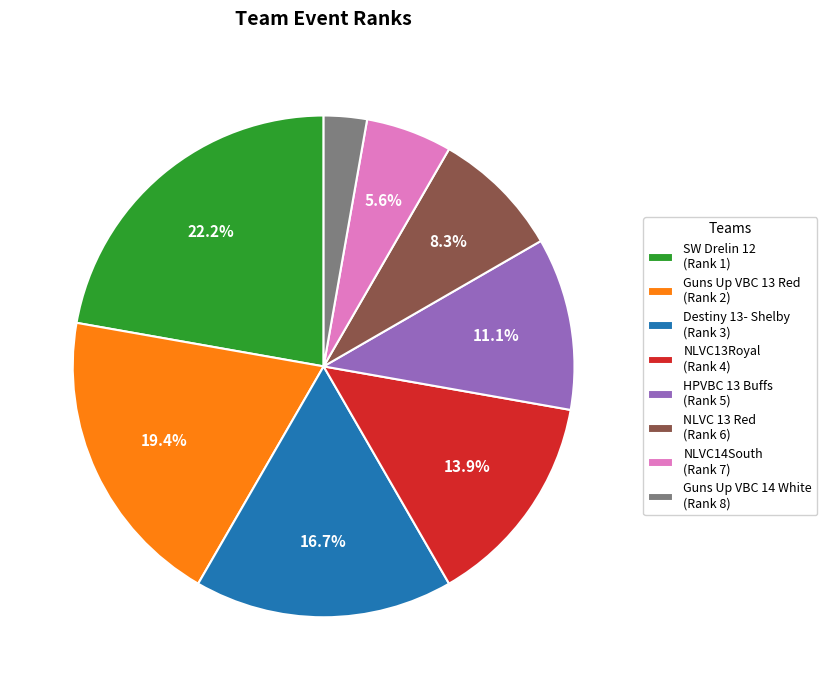

Does NLVC13Royal (Rank 4) account for over 50% of the chart?

No